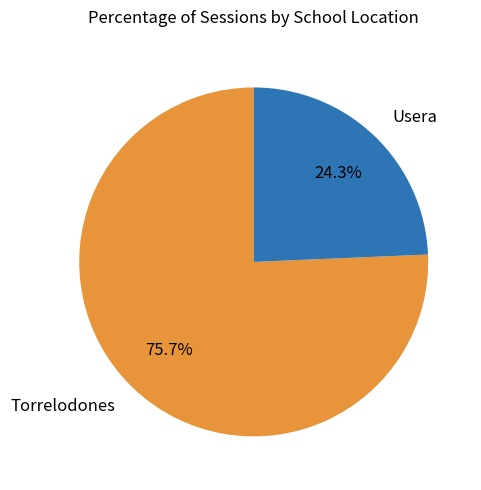

Does any single category account for the majority?

Yes